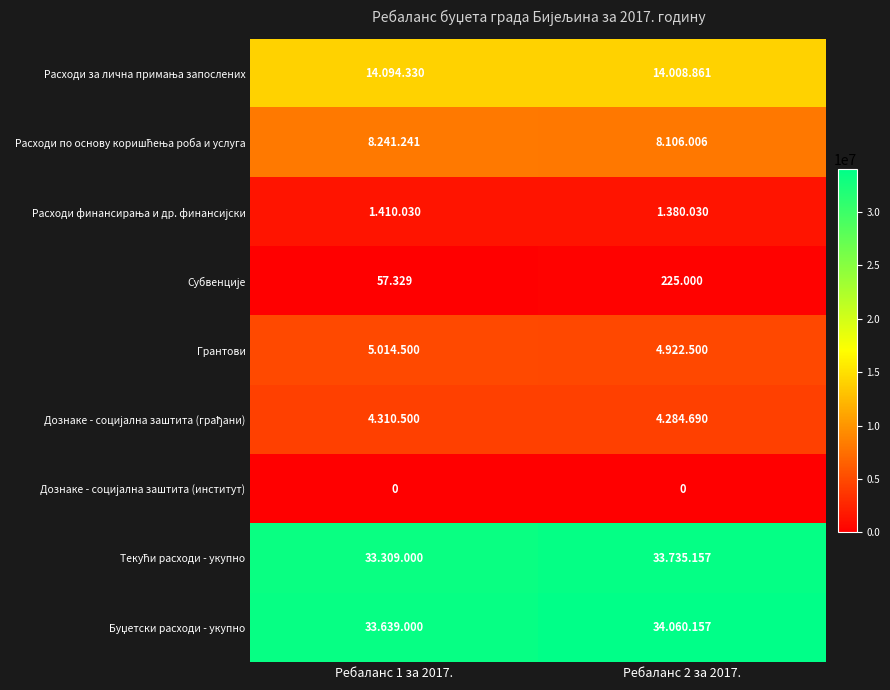

At which category does the chart reach its minimum across all series?

Ребаланс 1 за 2017.